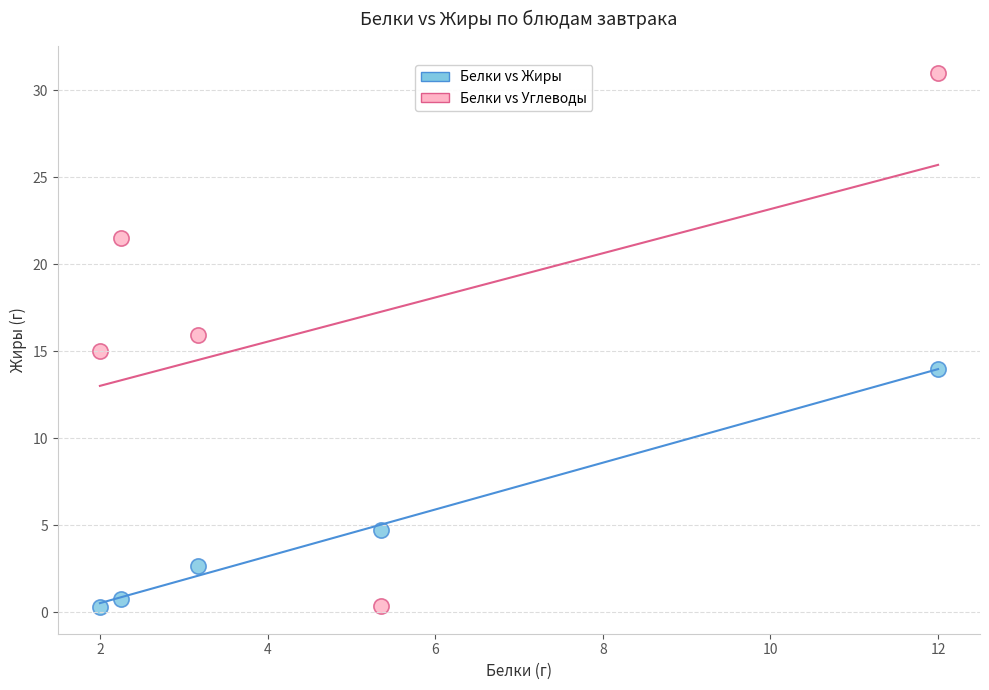

What is the X range (max minus min) for the scatter plot?

10.0